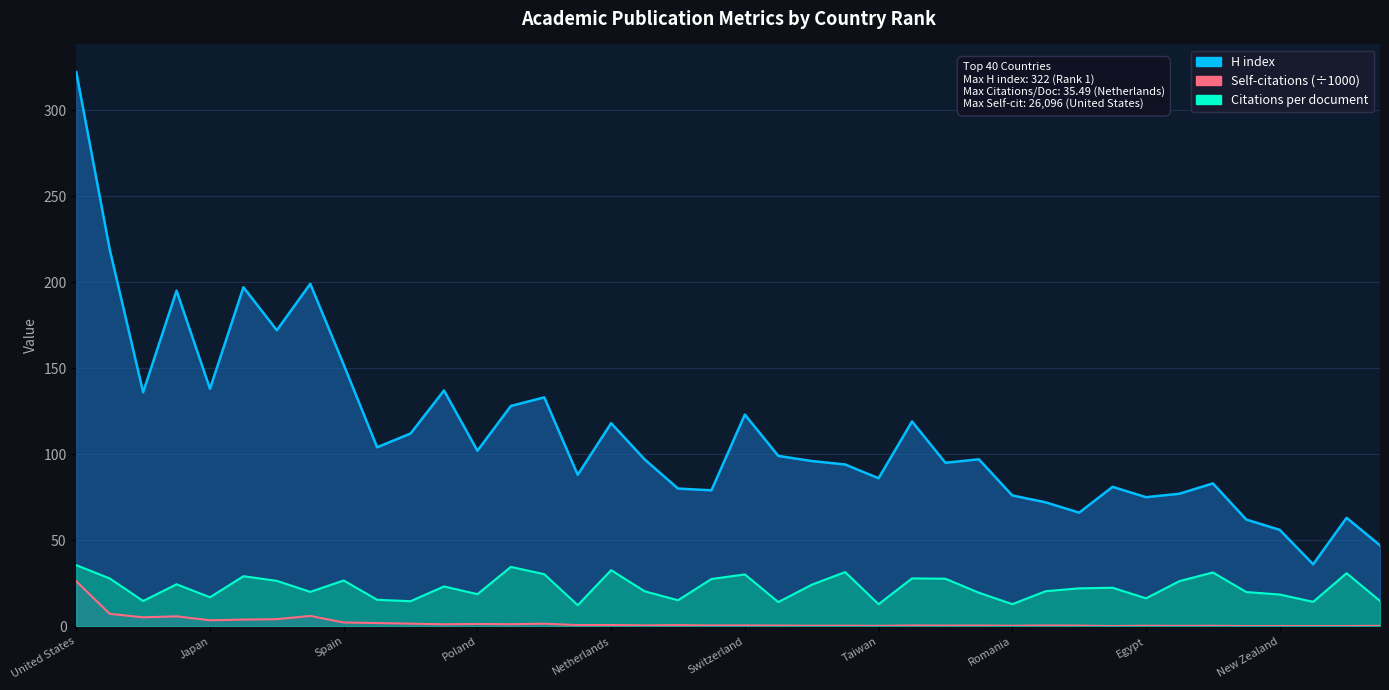

What is the sum of the Self-citations values at 25 and 35?

0.5